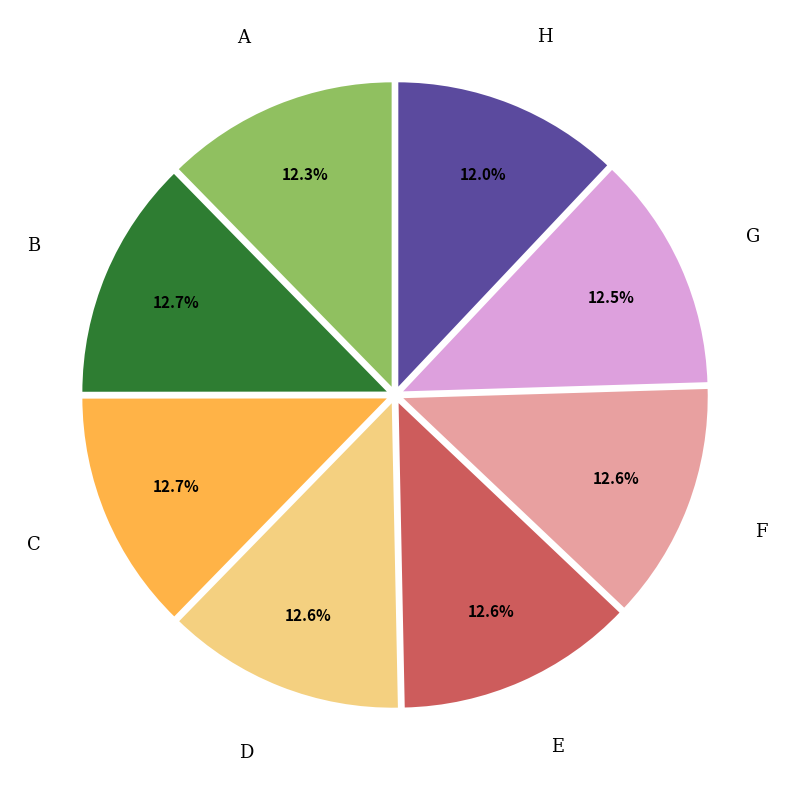

Is there a majority slice in this chart?

No